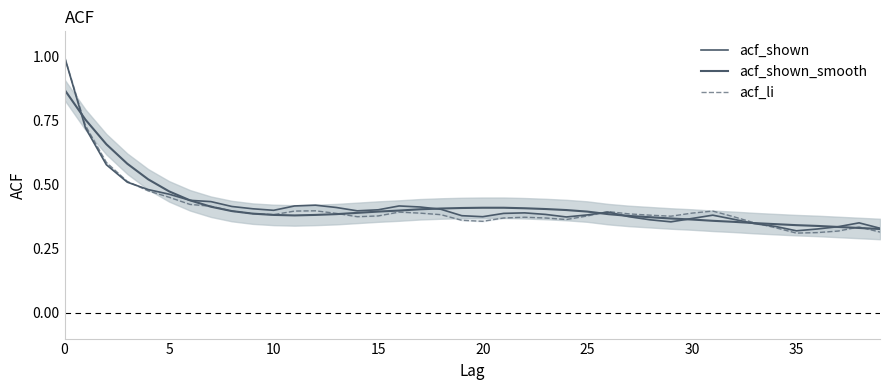

Rank the series by their maximum value, from lowest to highest.

acf_shown_smooth, acf_shown, acf_li